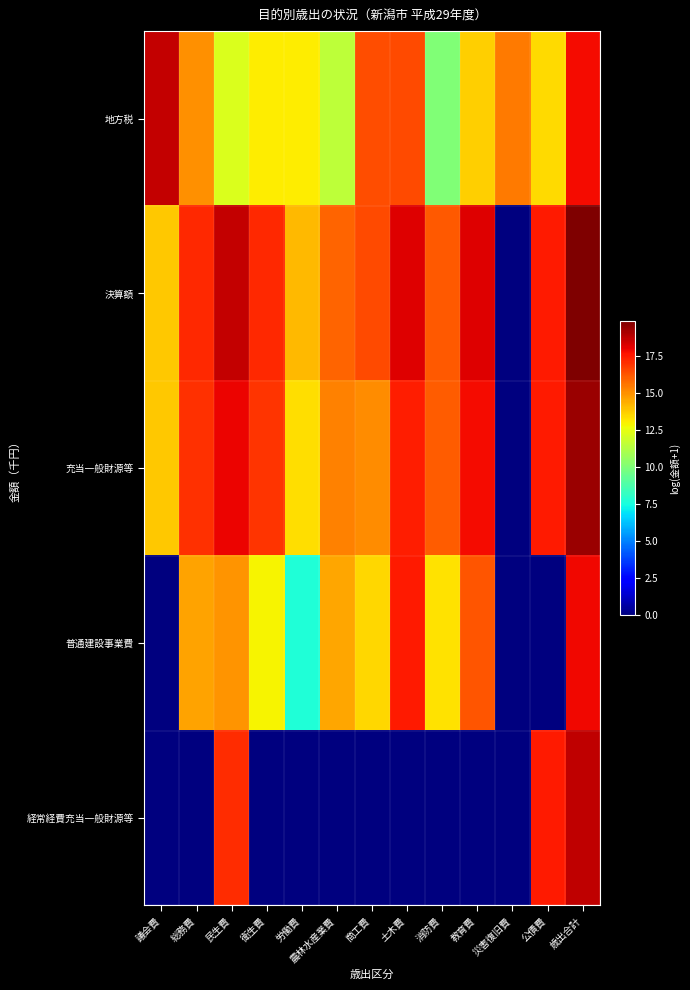

What is the total value across all series at 農林水産業費?

57.2